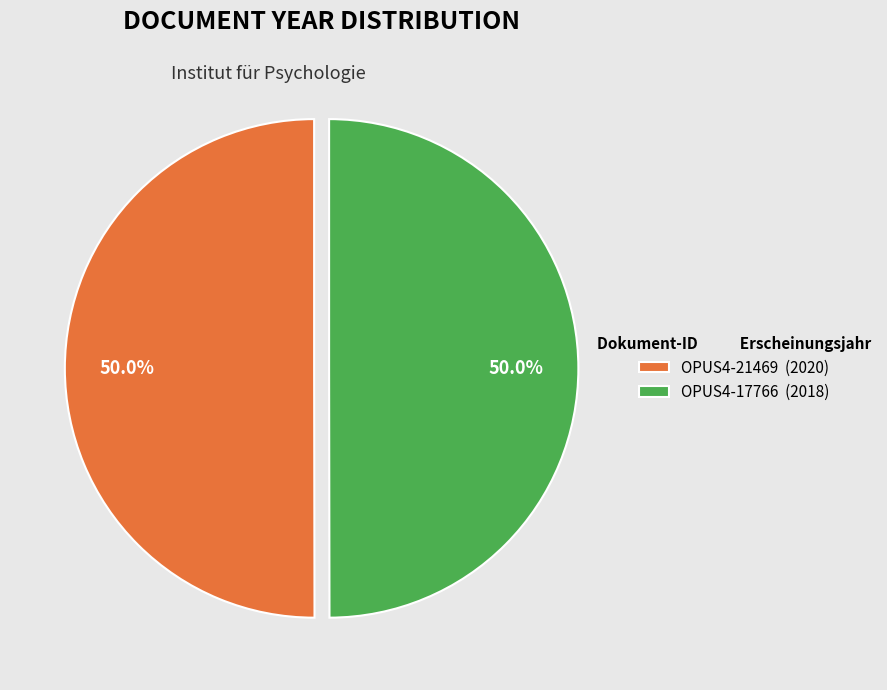

Combined, do OPUS4-17766 and OPUS4-21469 account for over 50%?

Yes